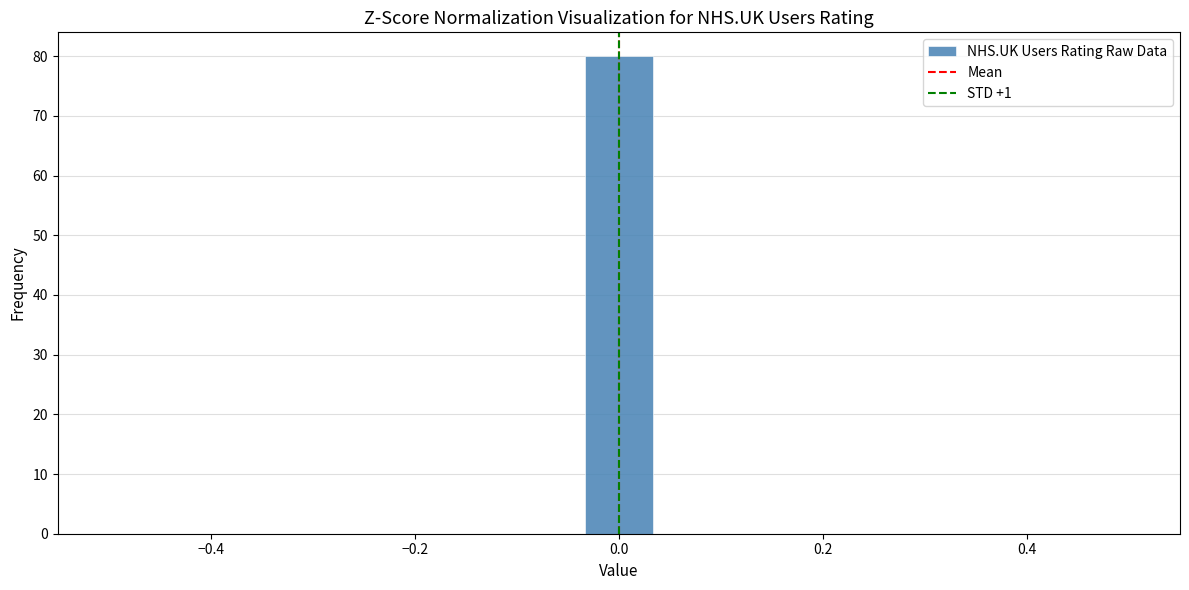

Around what value on the x-axis is the tallest bar? Give the approximate position of its centre, as read against the axis.

0.00